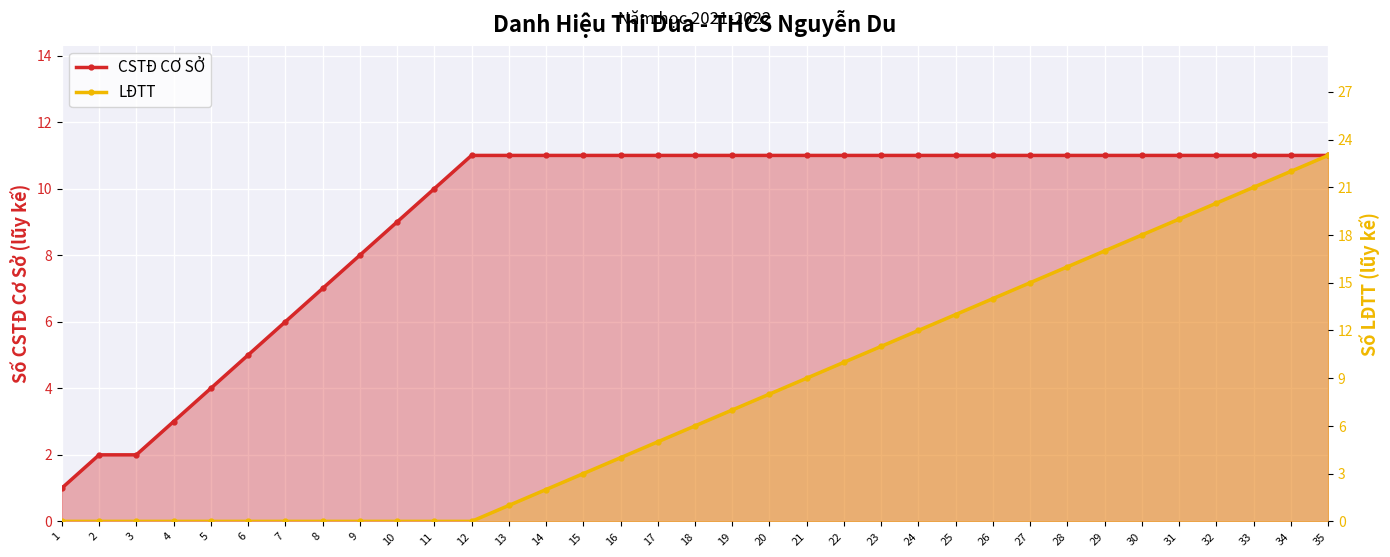

Which series has the widest spread of values?

LĐTT